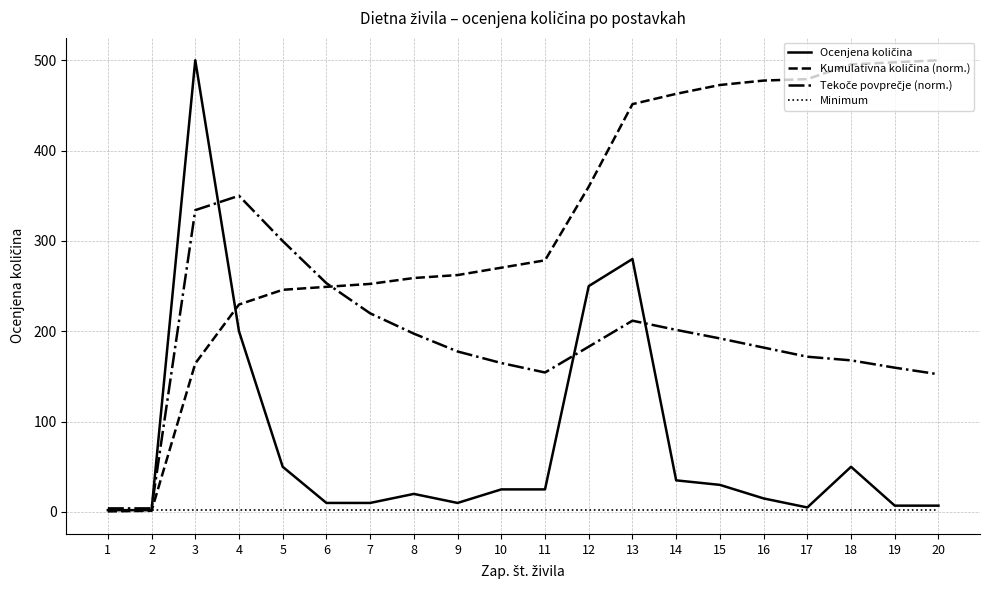

What is the minimum value shown in the chart?

0.7